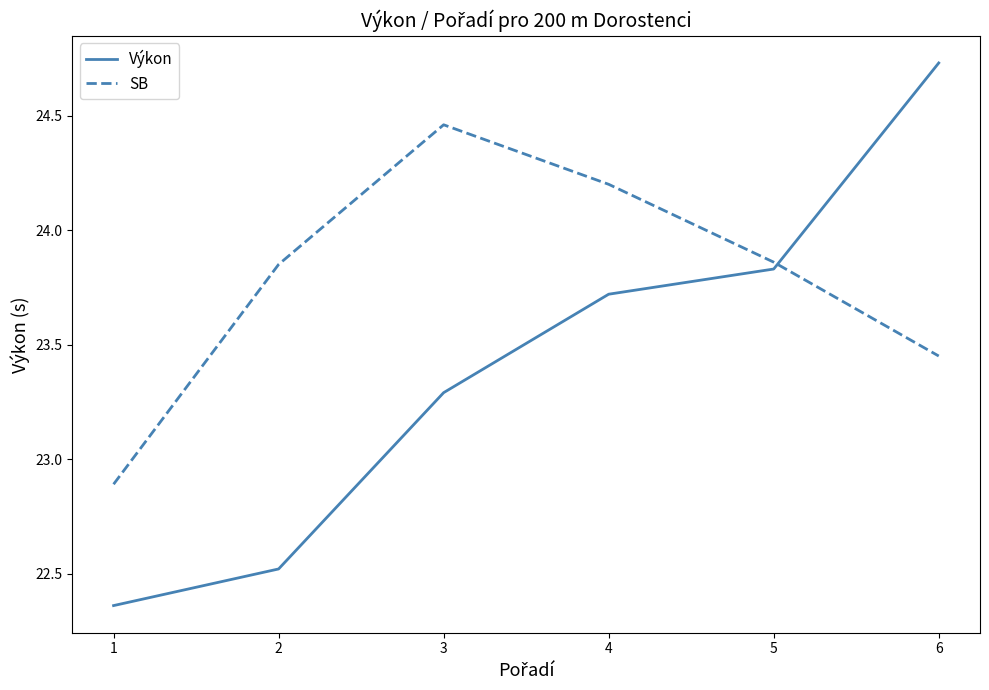

How many intersections are there between Výkon and SB?

1